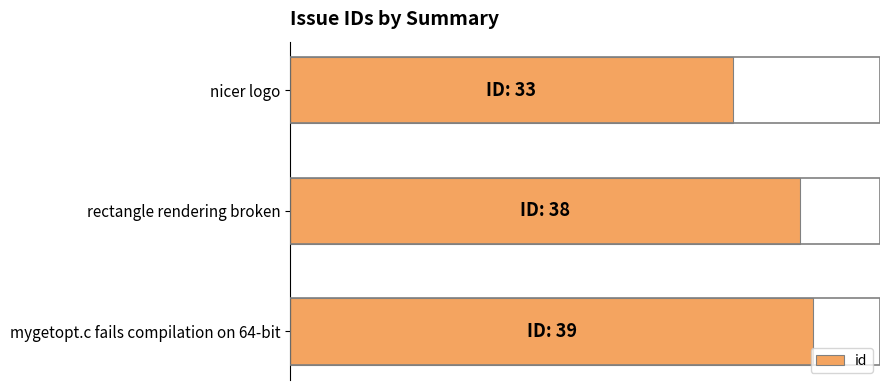

Rank the categories by value from lowest to highest.

nicer logo, rectangle rendering broken, mygetopt.c fails compilation on 64-bit